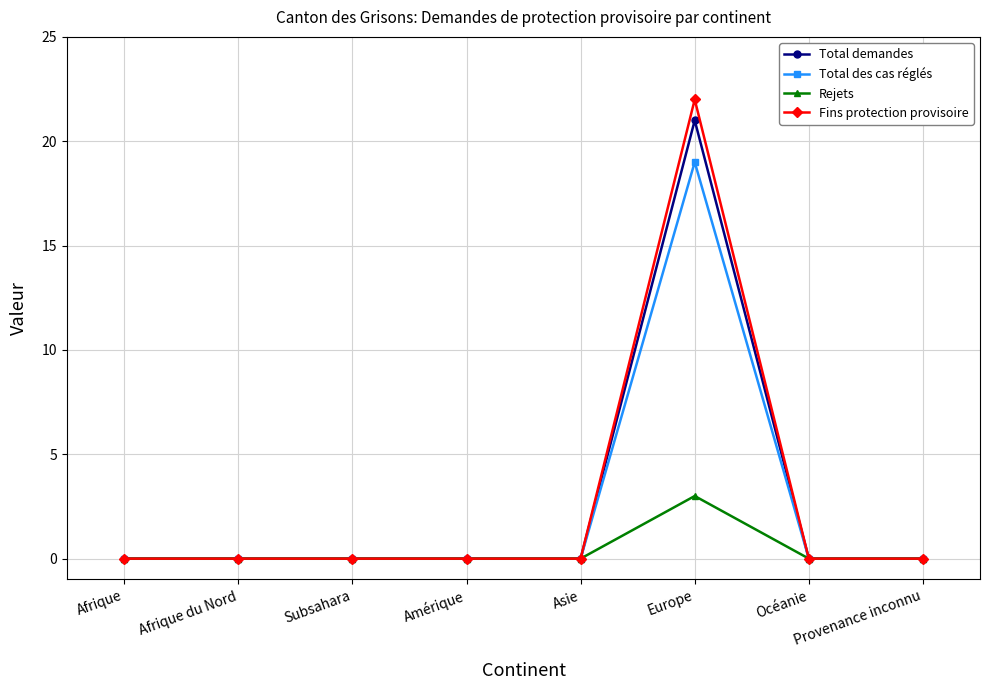

How many data points does each series have?

8